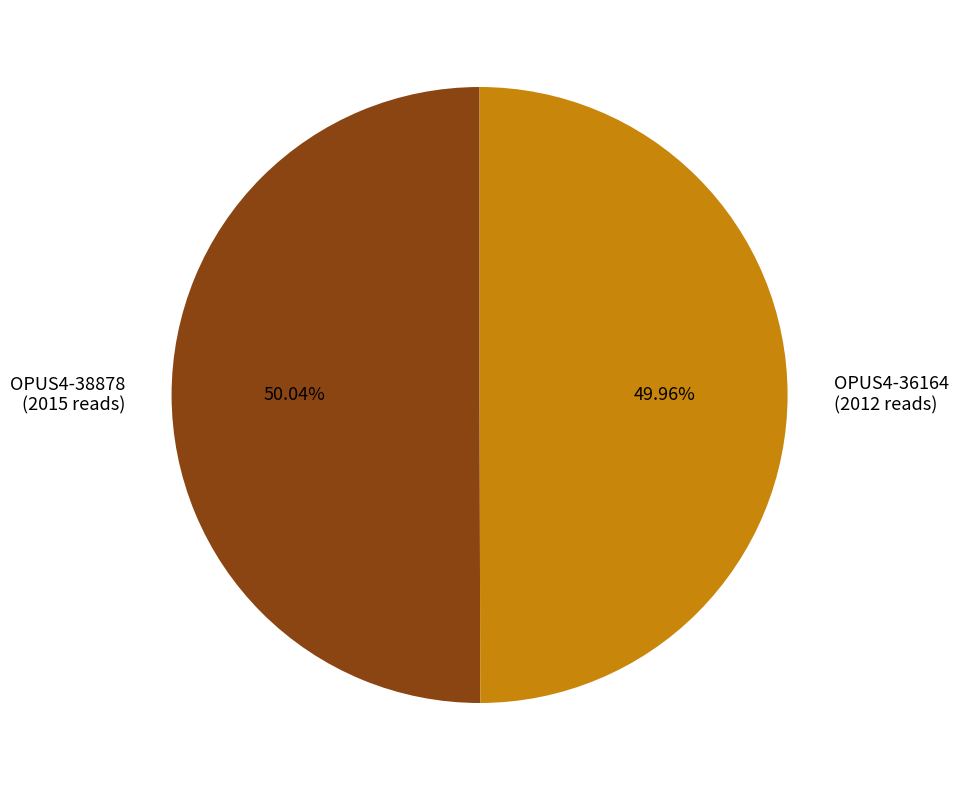

To the nearest percent, what is the combined percentage of OPUS4-36164 and OPUS4-38878?

100%